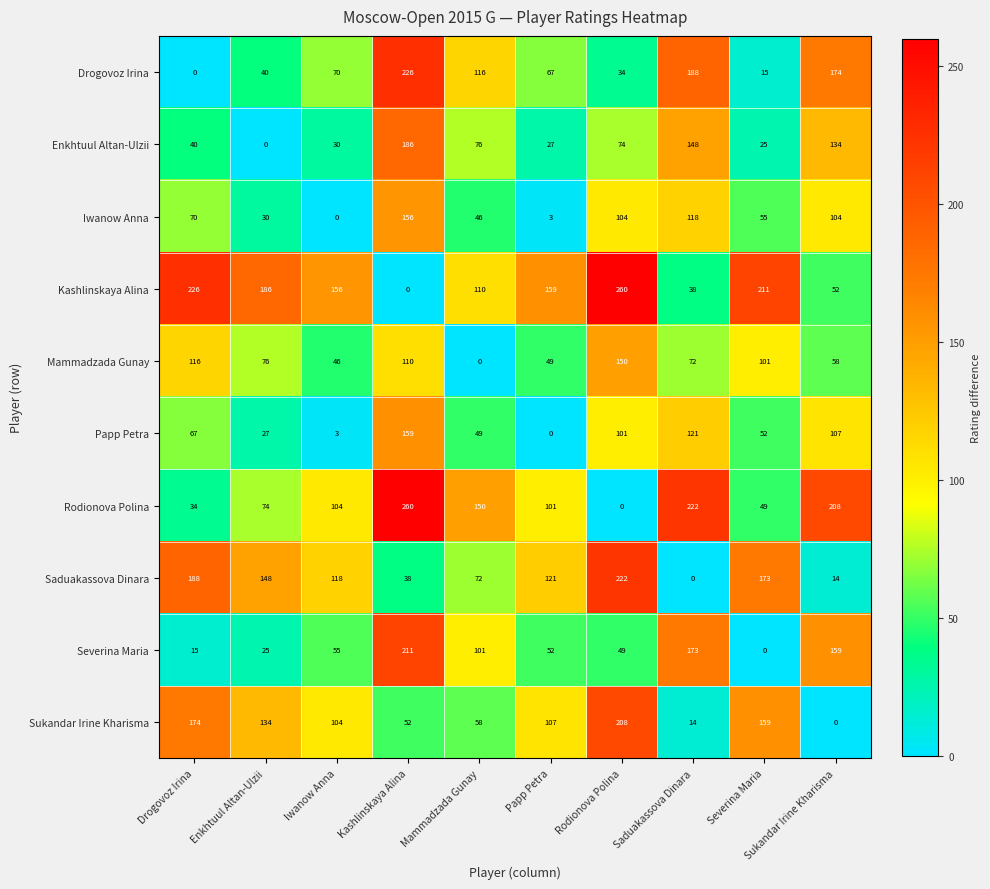

What is the sum of all Iwanow Anna values?

686